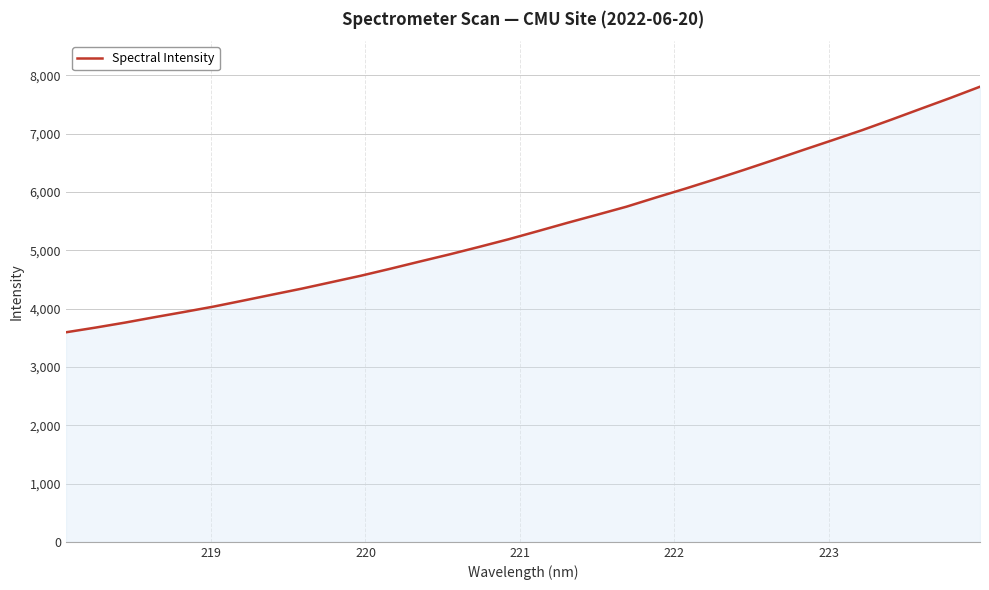

What is the minimum value shown in the chart?

3592.6